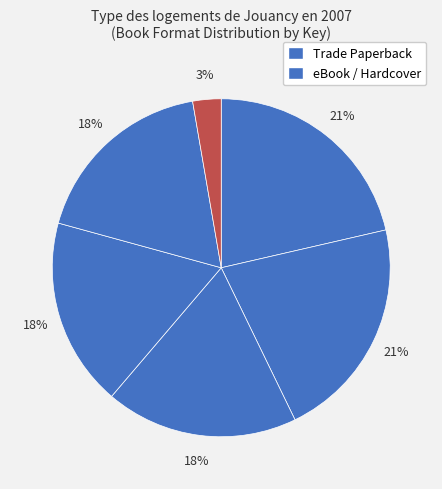

How many slices are in this pie chart?

6